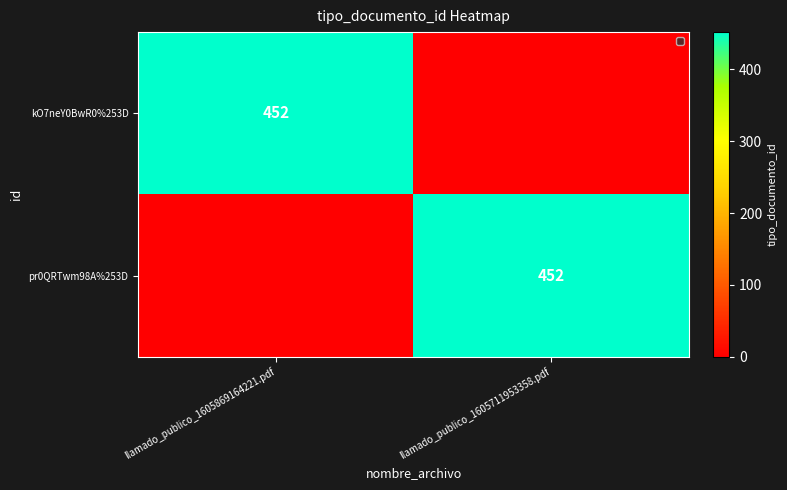

Which has a higher value, llamado_publico_1605711953358.pdf or llamado_publico_1605869164221.pdf?

llamado_publico_1605869164221.pdf